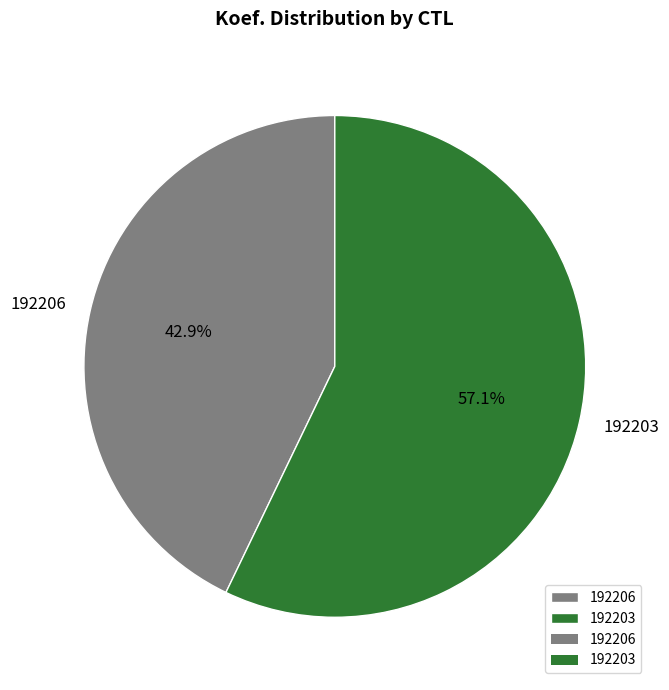

What is the majority slice?

192203